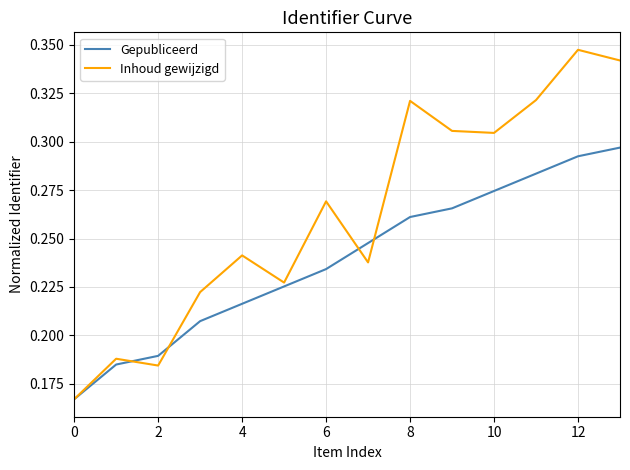

True or false: Gepubliceerd and Inhoud gewijzigd intersect in this chart.

True